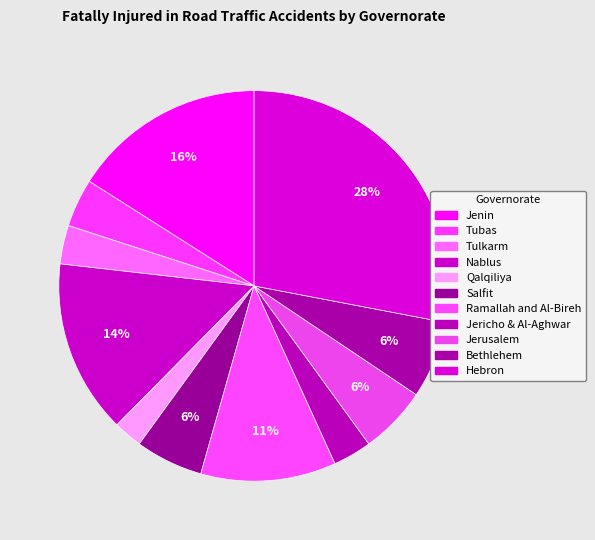

What percentage is the Ramallah and Al-Bireh slice, to the nearest percent?

11%